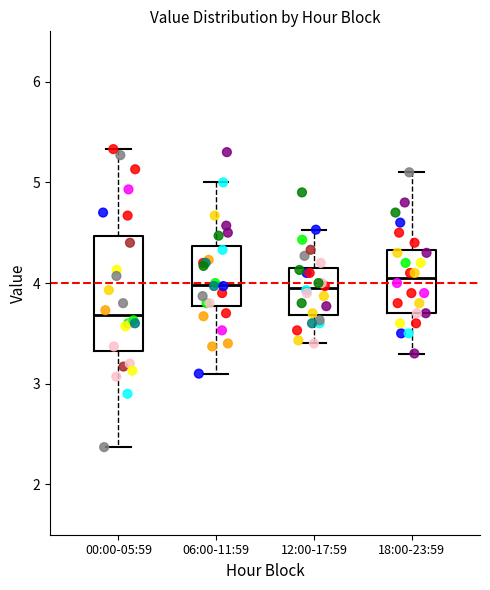

Comparing the boxes themselves (not the whiskers), which one is the tallest?

00:00-05:59